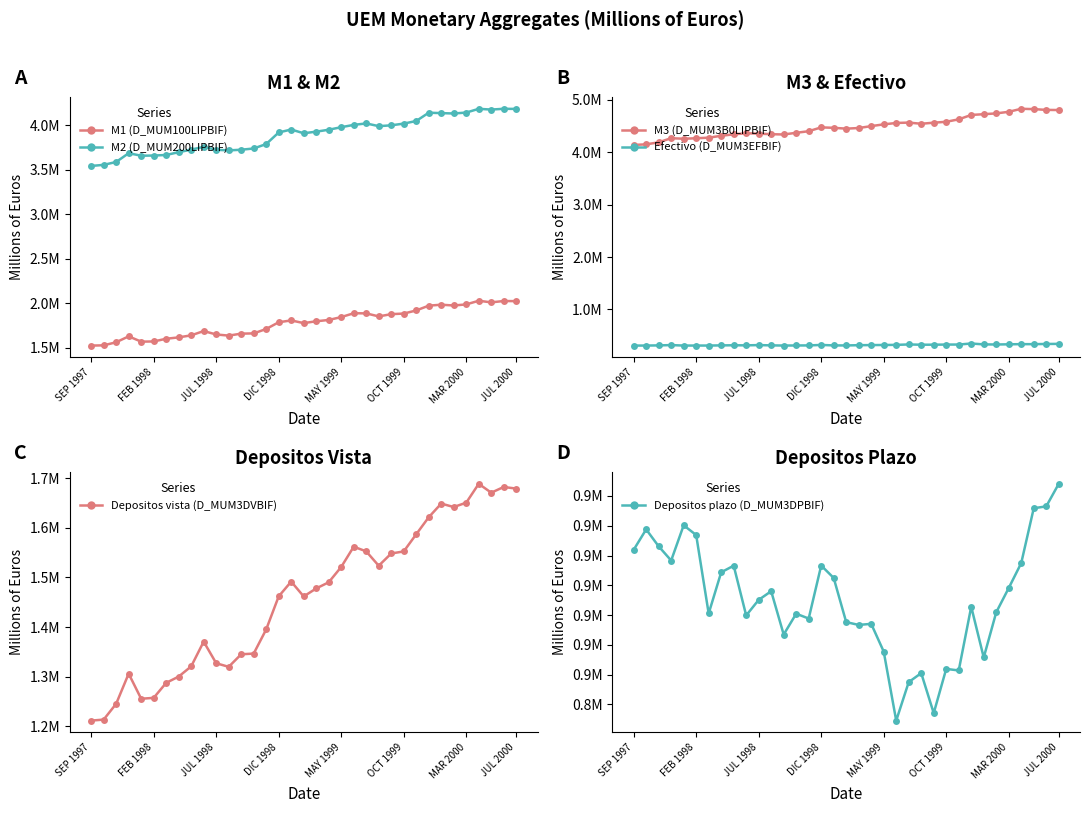

Reading left to right, transcribe all the data shown in this chart.

M1 (D_MUM100LIPBIF): 1522881	1525534	1560336	1626864	1567225	1569376	1599617	1615279	1638215	1686330	1648020	1635112	1657141	1660078	1709659	1785398	1805976	1775685	1796445	1811021	1843509	1886693	1885415	1850990	1876545	1882966	1918079	1972045	1982585	1973795	1986051	2027142	2009080	2024238	2022811
M2 (D_MUM200LIPBIF): 3543292	3555783	3588093	3687146	3658509	3660611	3666889	3698170	3727306	3758292	3725595	3718421	3725841	3740076	3789869	3920142	3953260	3911195	3929382	3950654	3979502	4005344	4021979	3991118	4000412	4019772	4049147	4142298	4137751	4133651	4143894	4186038	4177617	4186421	4184938
M3 (D_MUM3B0LIPBIF): 4137278	4148404	4186690	4265545	4255362	4264270	4275571	4311419	4339308	4359628	4352855	4341651	4336678	4368588	4398809	4471961	4463577	4447594	4459586	4496031	4529333	4555934	4563119	4540771	4561347	4578653	4625175	4708947	4723291	4738473	4768884	4826279	4820008	4805383	4802374
Efectivo (D_MUM3EFBIF): 311130	311743	314711	320614	311449	311818	311850	314876	317279	315514	320714	315095	311824	313373	314284	323437	314331	313911	318574	320733	322403	324790	332861	327370	328282	330544	331071	350787	333840	331989	335456	338582	338382	342023	343909
Depositos vista (D_MUM3DVBIF): 1211751	1213790	1245624	1306250	1255775	1257558	1287766	1300403	1320936	1370816	1327305	1320018	1345317	1346705	1395374	1461961	1491645	1461774	1477871	1490288	1521106	1561903	1552554	1523620	1548263	1552422	1587007	1621258	1648745	1641806	1650595	1688560	1670698	1682215	1678902
Depositos plazo (D_MUM3DPBIF): 901915	908782	903092	898330	910156	906888	880547	894365	896596	879886	885116	888024	873476	880475	878845	896645	892468	877649	876703	877064	867761	844578	857505	860521	847082	861948	861410	882802	865768	880937	889102	897474	915874	916517	924081